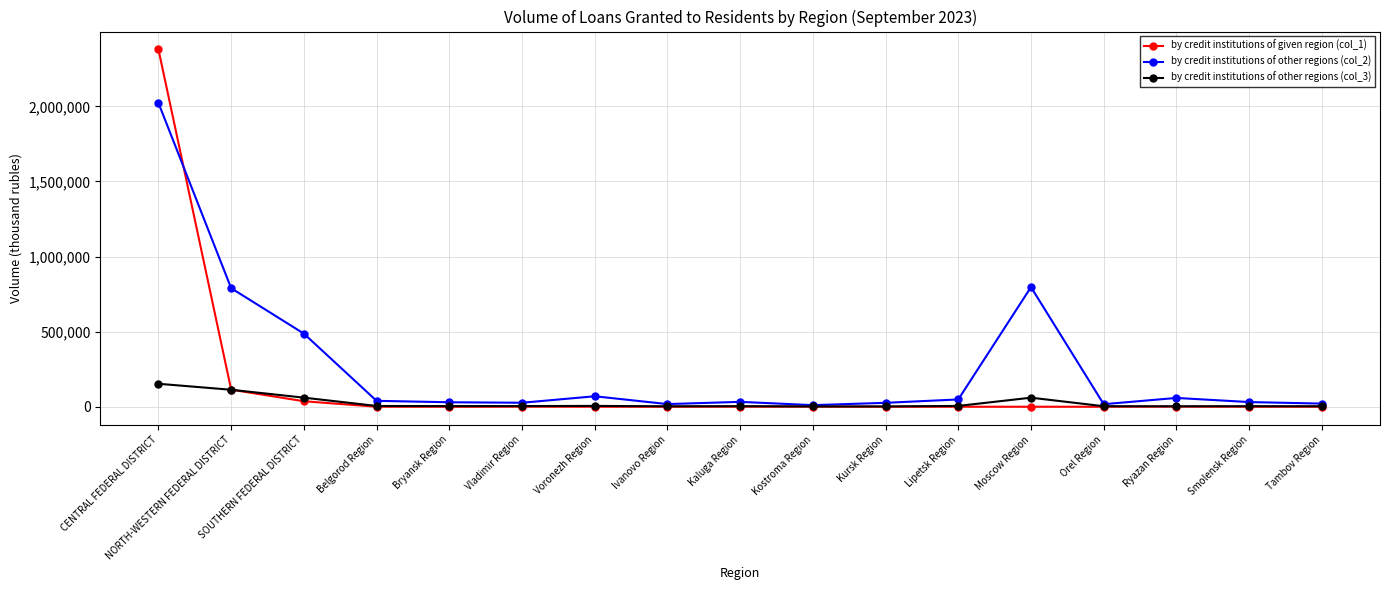

At which category is the sum across all series the highest?

CENTRAL FEDERAL DISTRICT